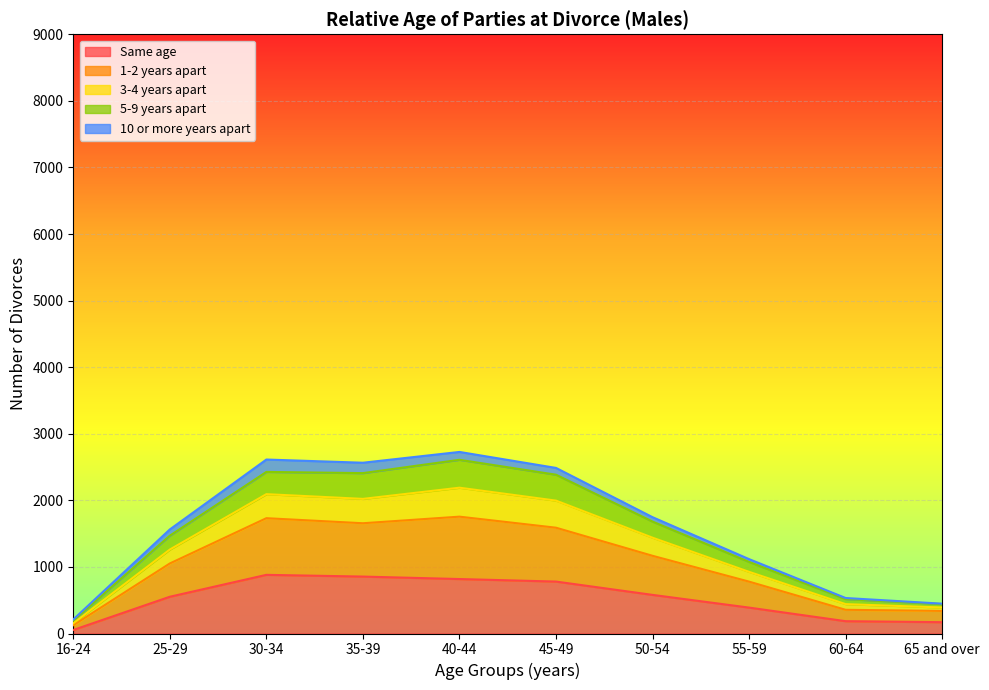

What is the maximum value for Same age?

881